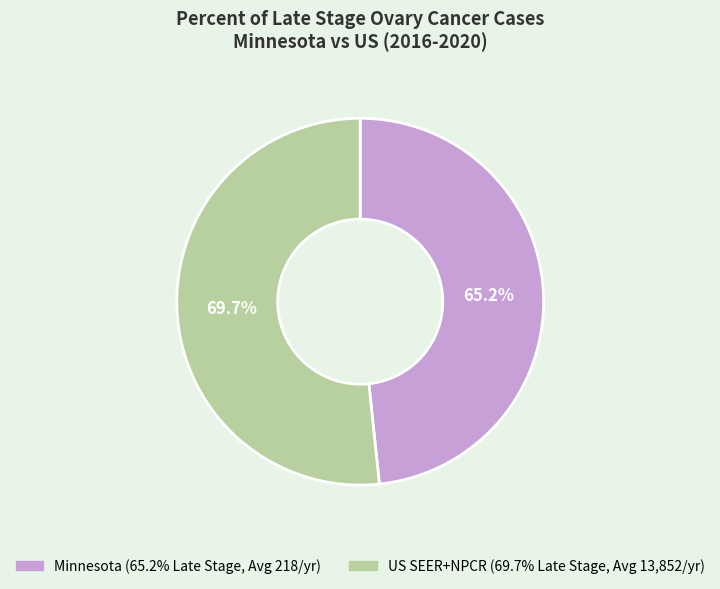

Is there any slice that represents more than half of the pie?

Yes